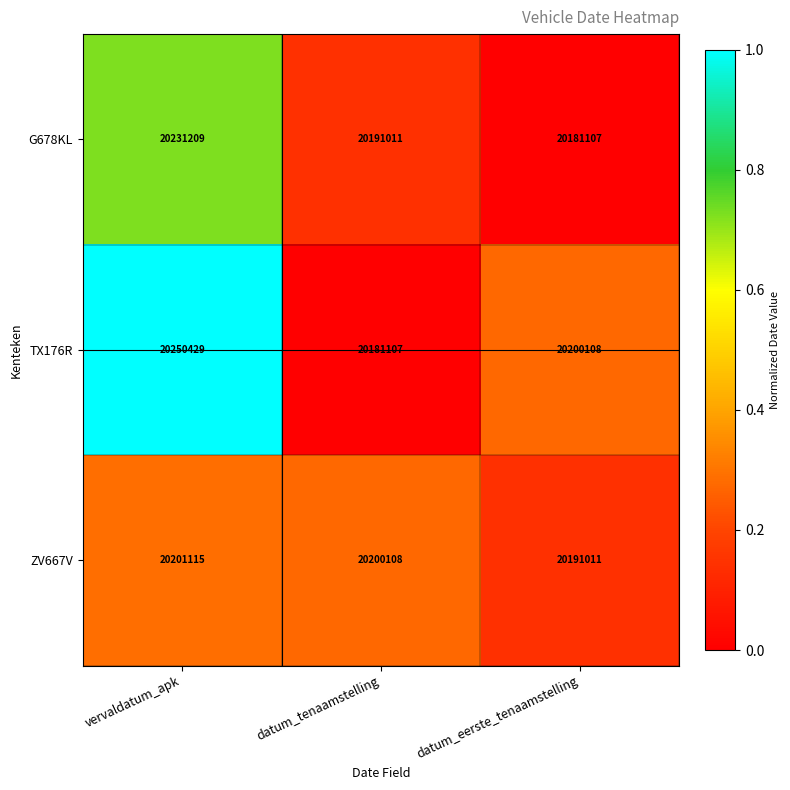

What is the total value across all series at vervaldatum_apk?

60682753